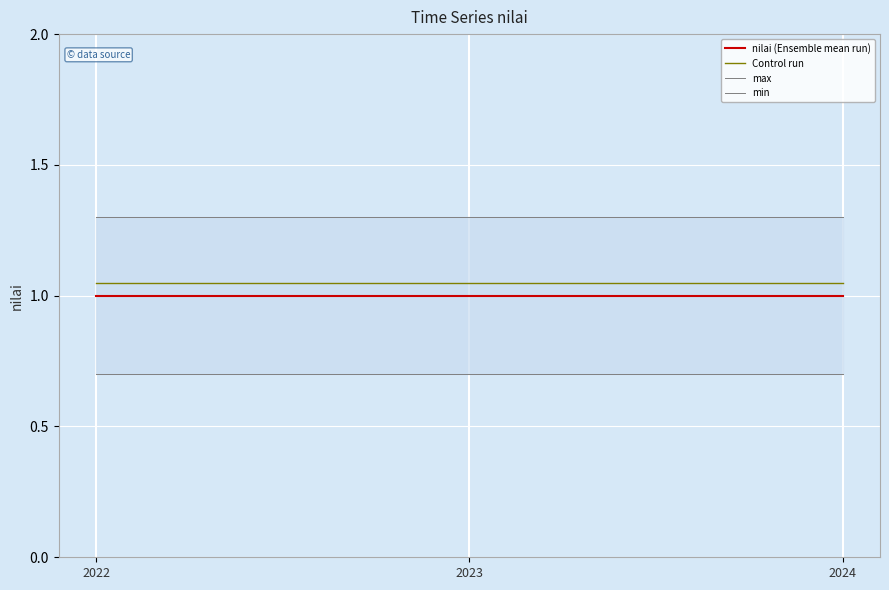

Which has a higher value, 2023 or 2024?

2023